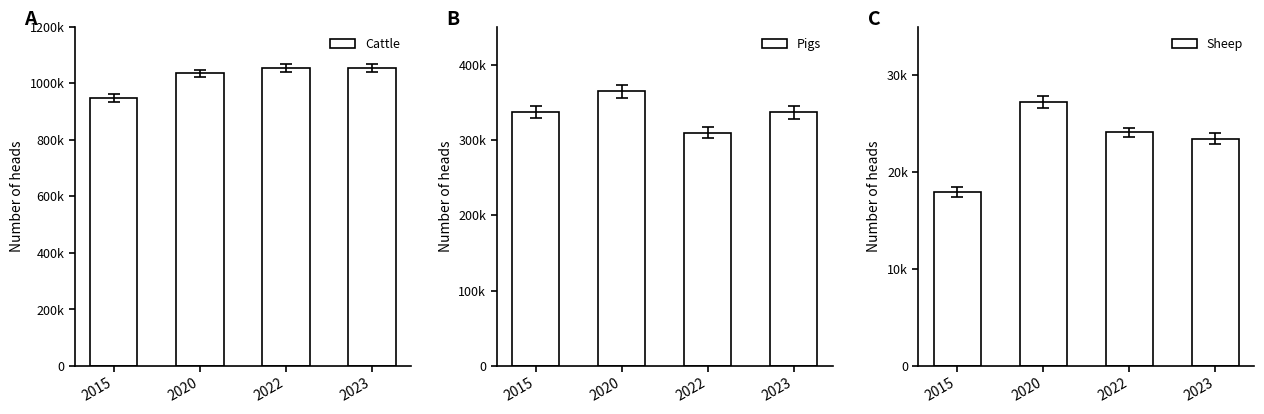

What is the total value across all series at 2020?

1427158